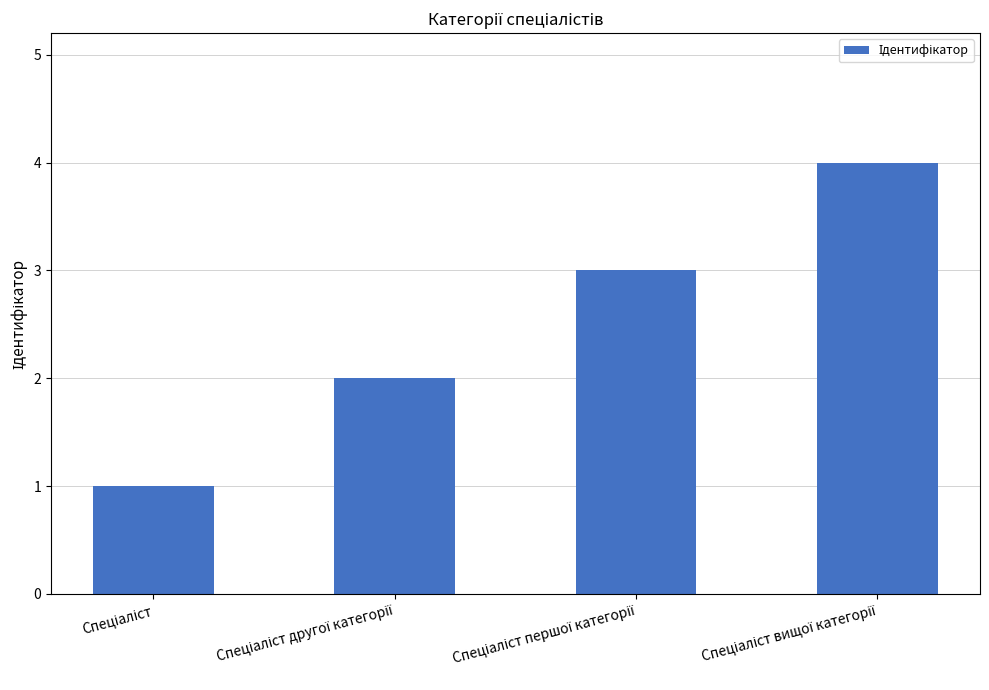

What is the minimum value shown in the chart?

1